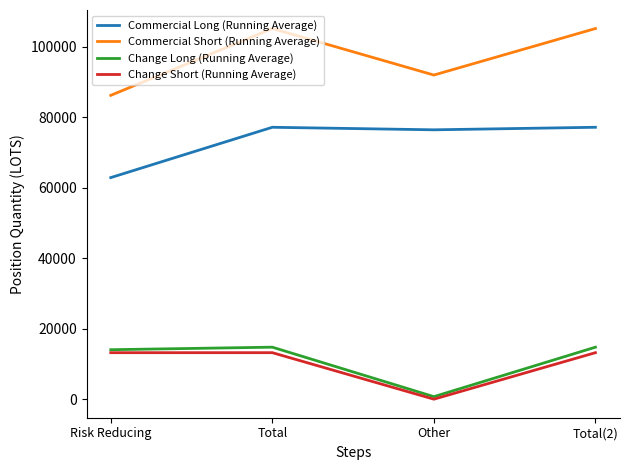

What is the maximum value for Commercial Short (Running Average)?

105180